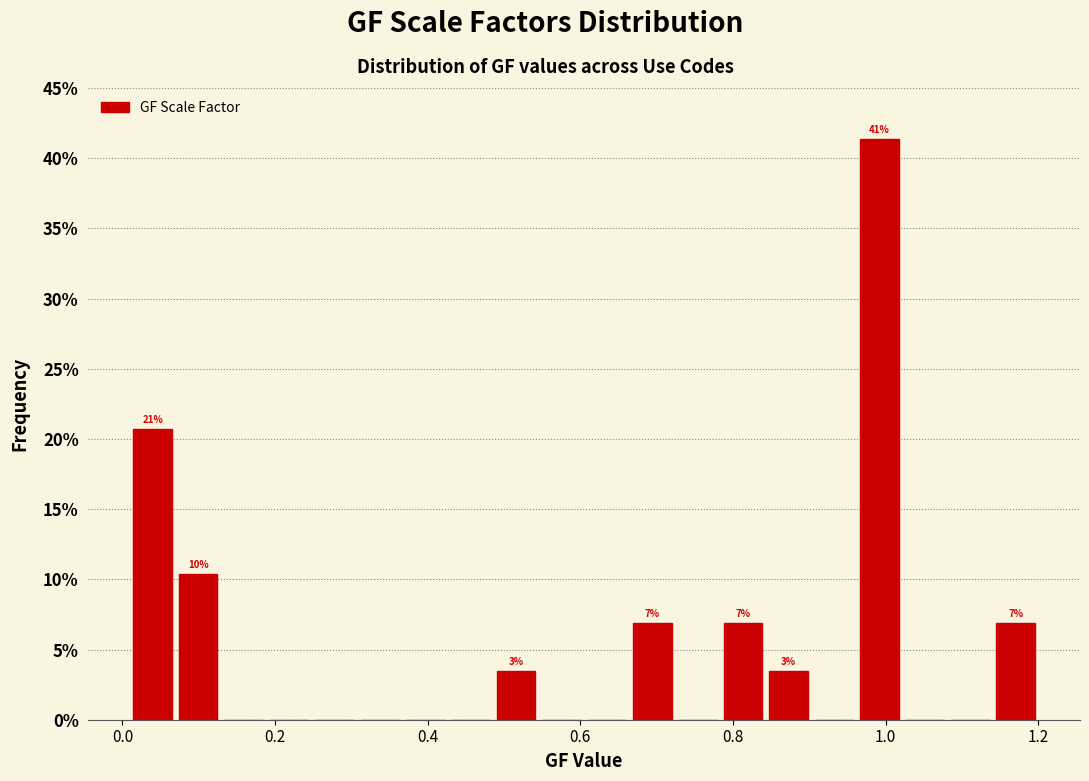

Read against the x-axis, roughly where is the centre of the tallest bar?

1.00